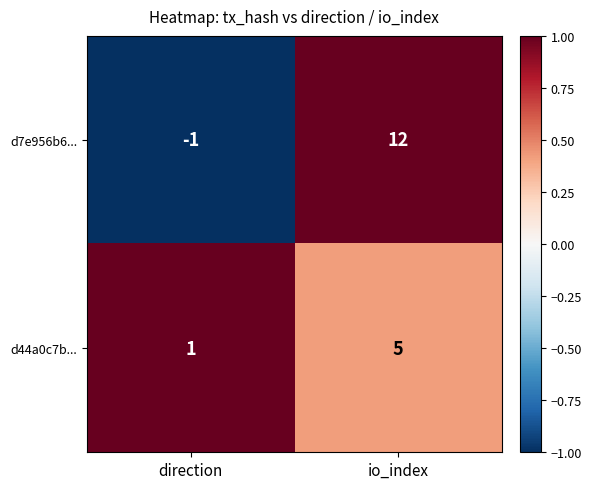

List the series in order of their peak value, lowest first.

d44a0c7b..., d7e956b6...